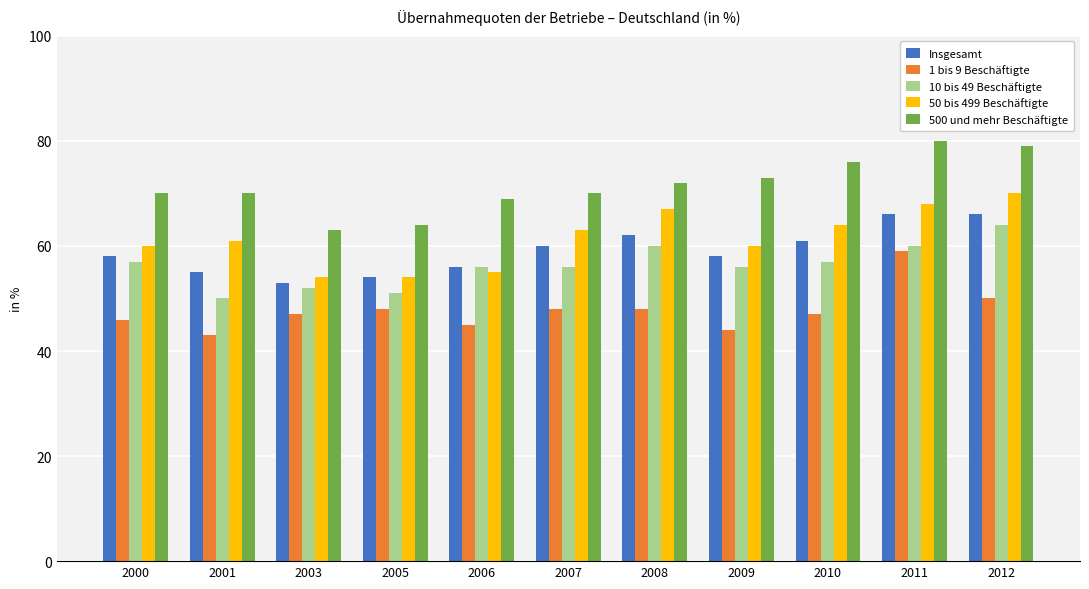

At how many categories does at least one series exceed 51?

11